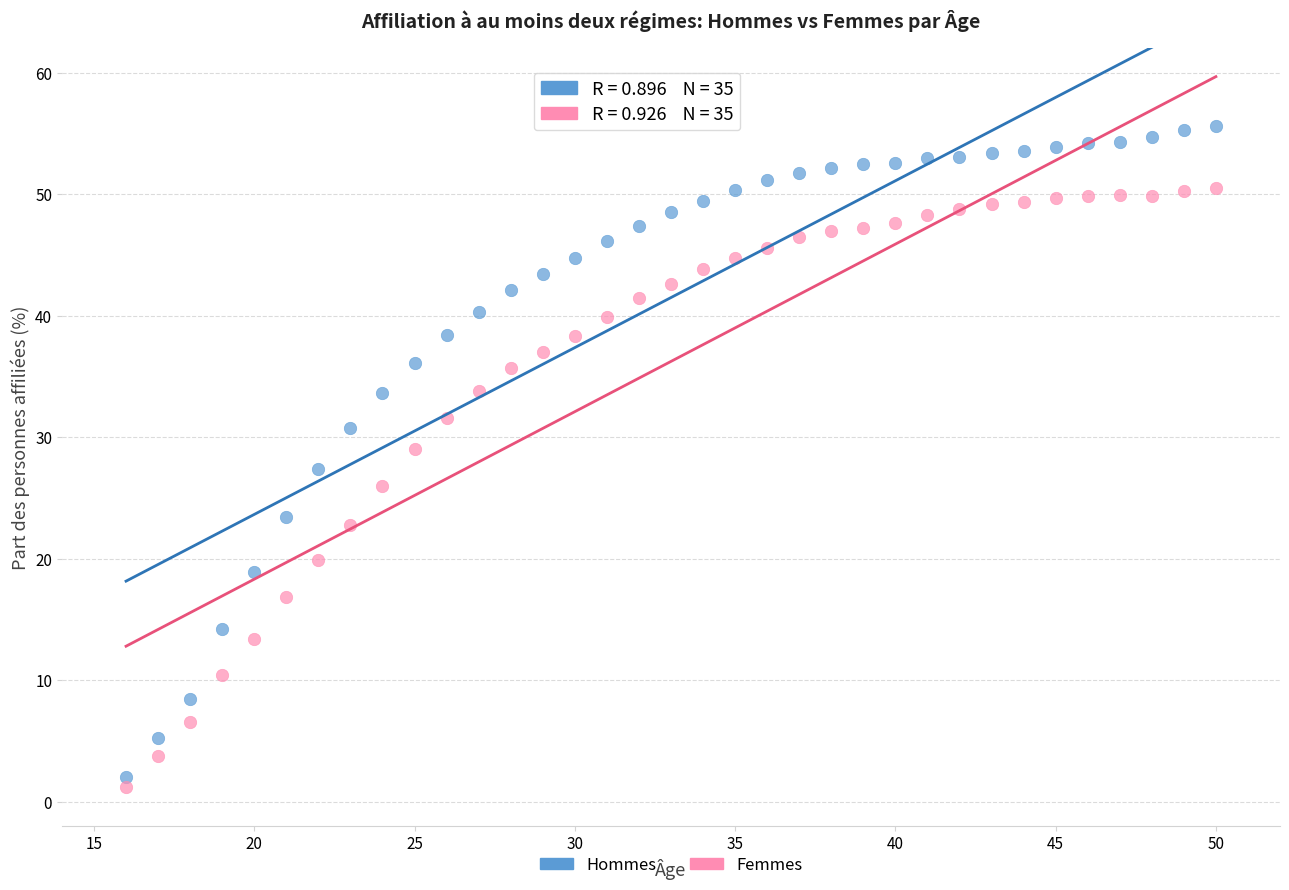

What is the X range (max minus min) for the scatter plot?

34.0